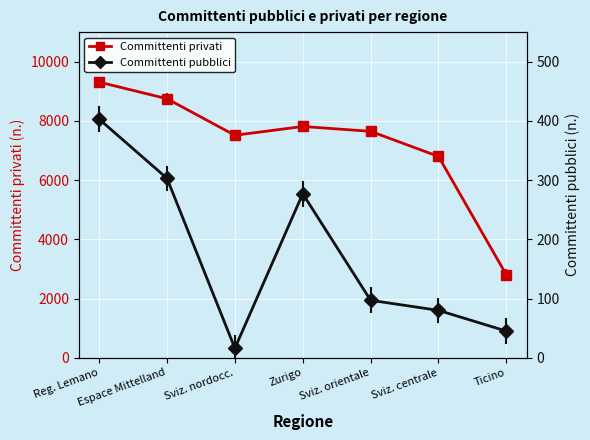

How many data points in Committenti privati are less than 7648?

3